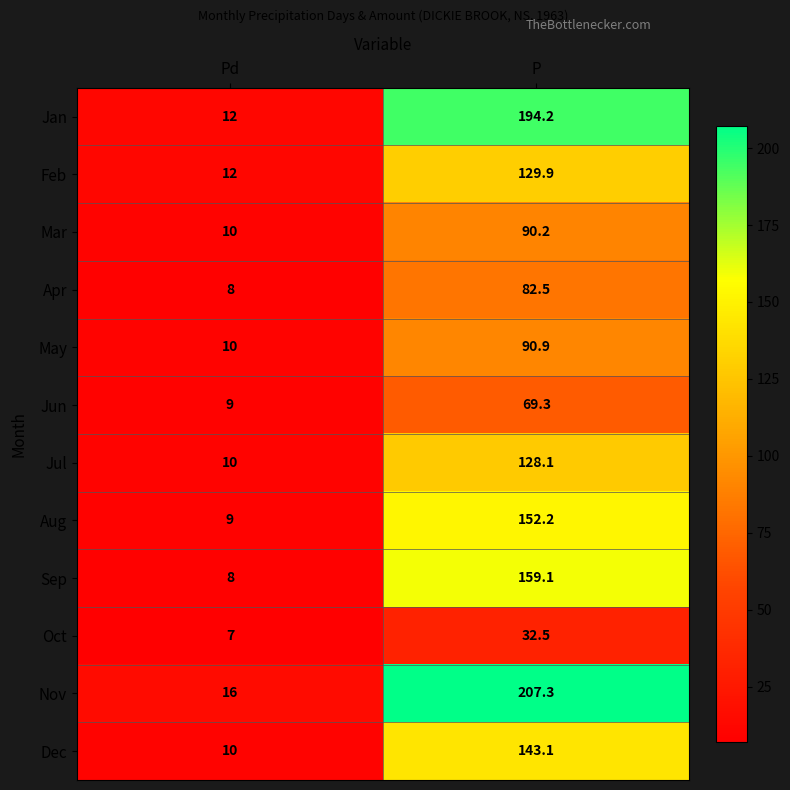

Reading right to left, what are all the values shown in this chart?

Jan: P=194.2	Pd=12.0
Feb: P=129.9	Pd=12.0
Mar: P=90.2	Pd=10.0
Apr: P=82.5	Pd=8.0
May: P=90.9	Pd=10.0
Jun: P=69.3	Pd=9.0
Jul: P=128.1	Pd=10.0
Aug: P=152.2	Pd=9.0
Sep: P=159.1	Pd=8.0
Oct: P=32.5	Pd=7.0
Nov: P=207.3	Pd=16.0
Dec: P=143.1	Pd=10.0